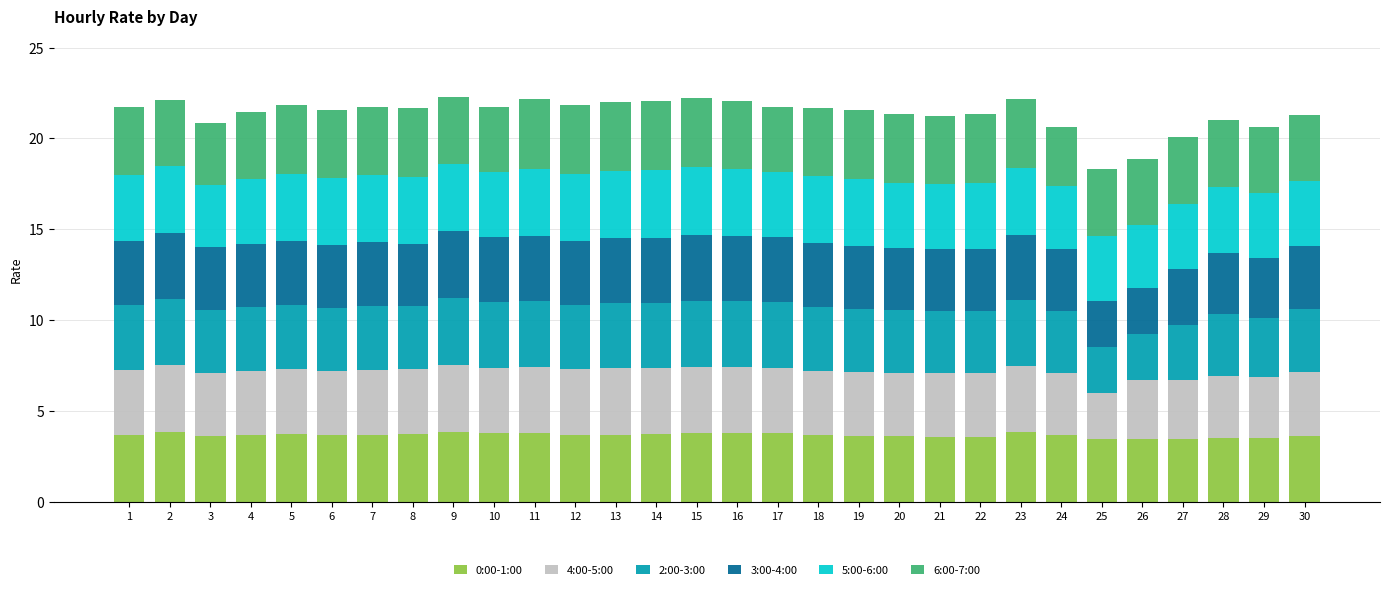

What is the total value across all series at 7?

21.7